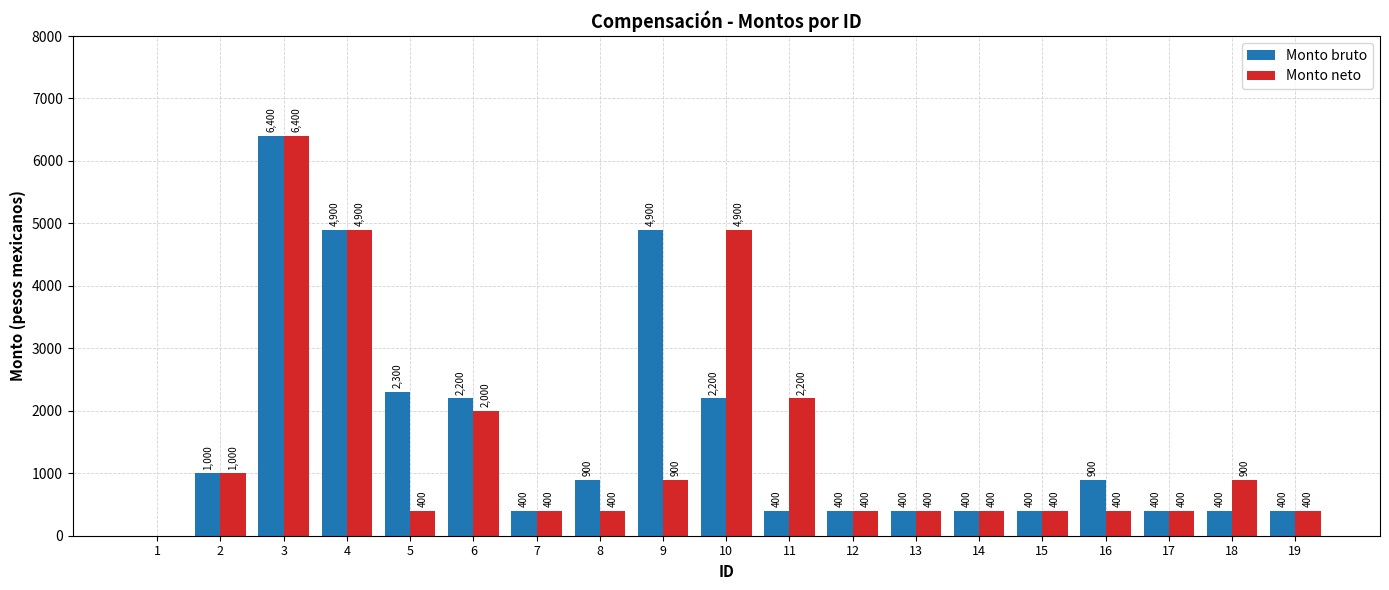

Which series changed the most between 15 and 16?

Monto bruto